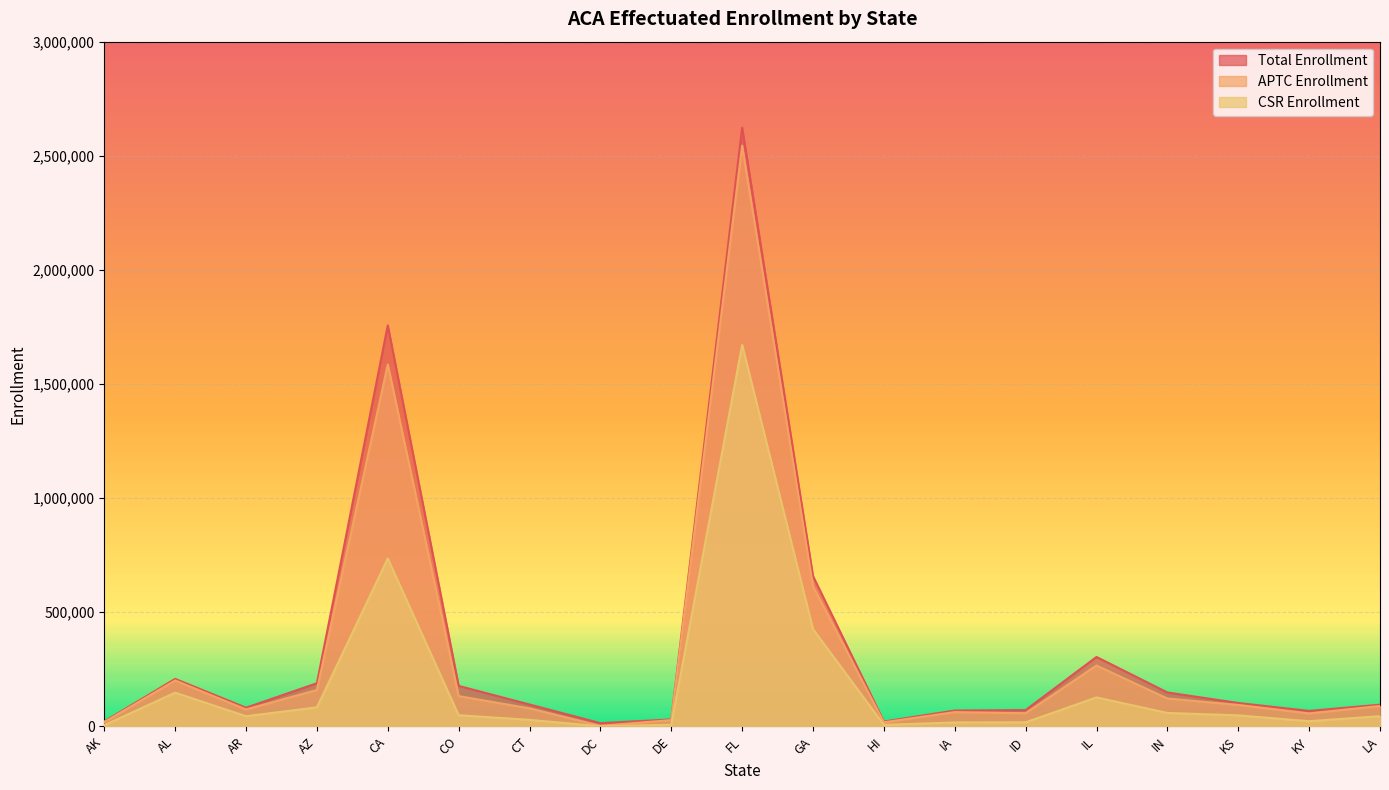

At which category is the sum across all series the highest?

FL